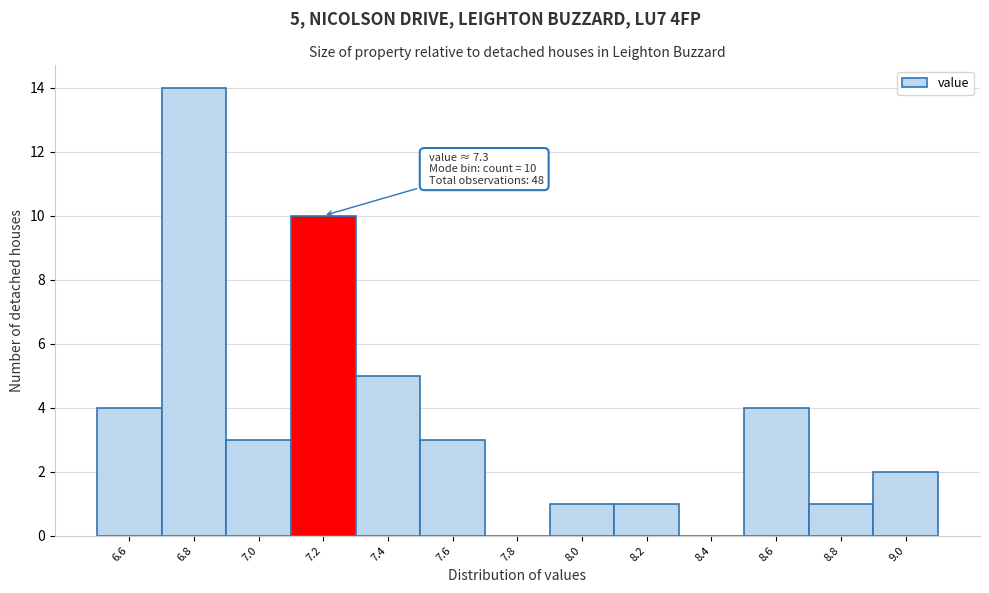

Reading left to right, list all the values displayed in this chart.

6.6=4	6.8=14	7.0=3	7.2=10	7.4=5	7.6=3	7.8=0	8.0=1	8.2=1	8.4=0	8.6=4	8.8=1	9.0=2